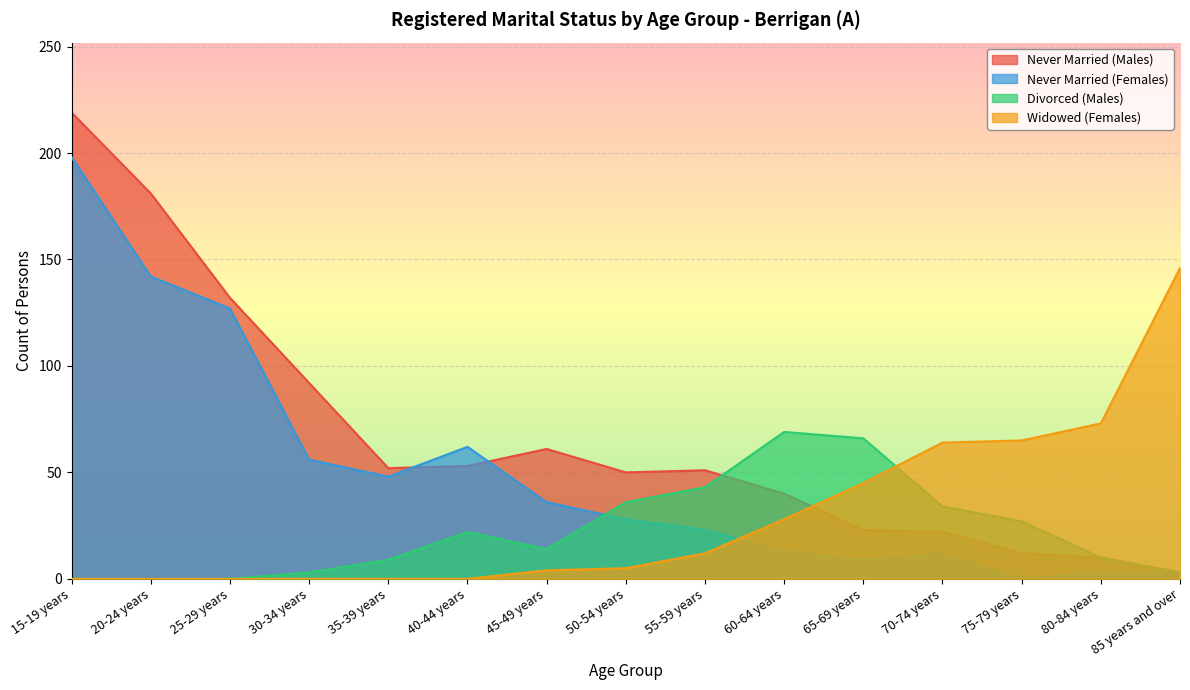

Which series has the largest range (max minus min)?

Never Married (Males)